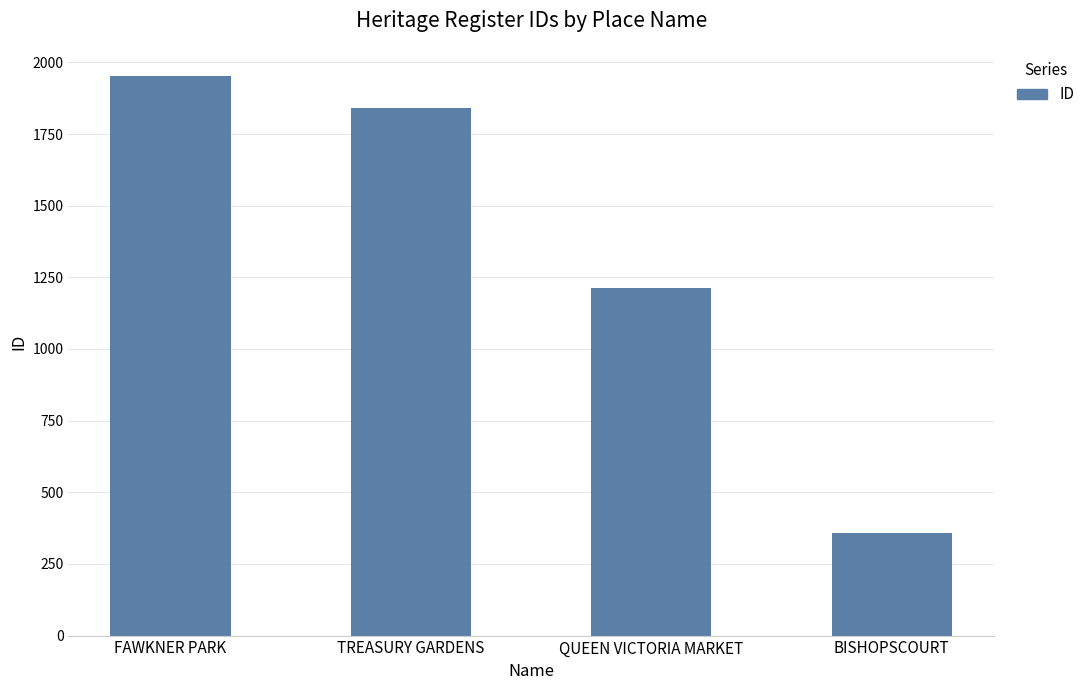

What is the smallest value displayed?

358